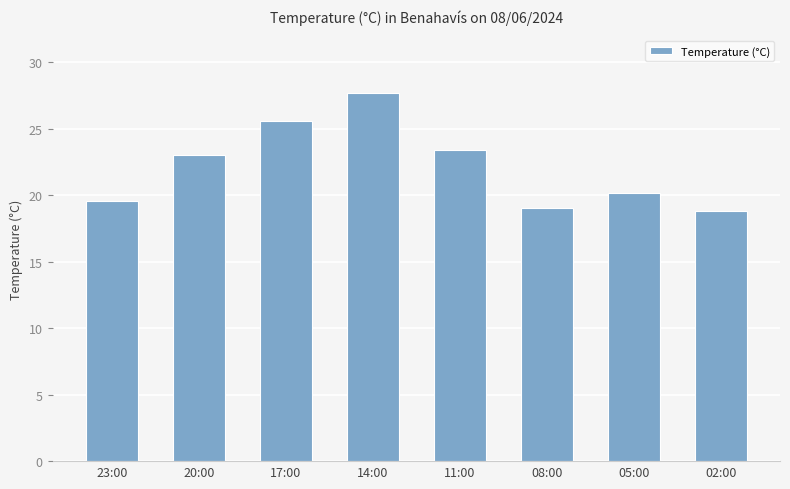

Does the chart contain stacked bars?

No